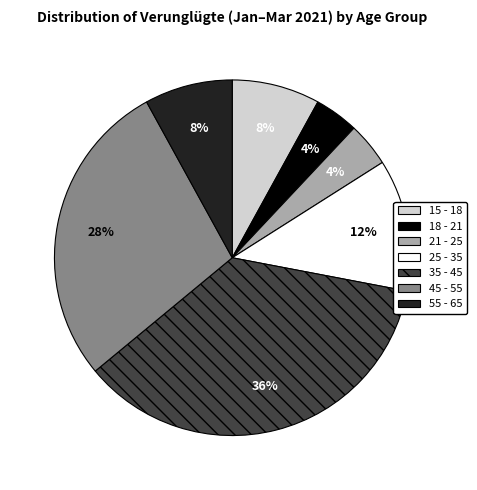

Is it true that 25 - 35 is 5% of the pie?

False